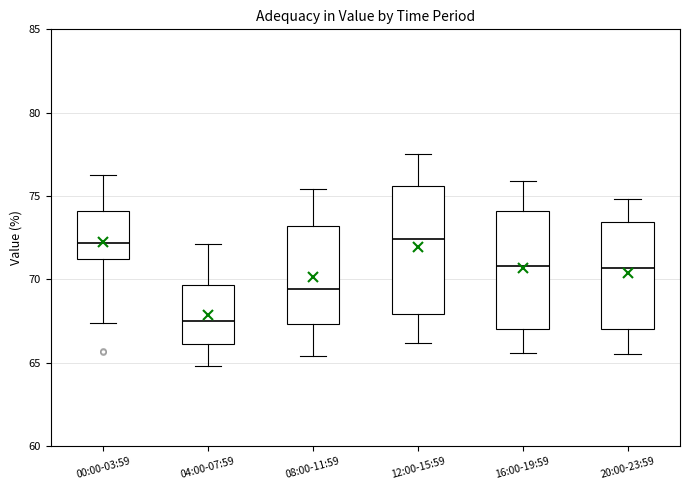

Where does the upper whisker of the box for 08:00-11:59 end on the y-axis? The values are not printed on the chart, so give them approximately, as read against the axis.

75.5